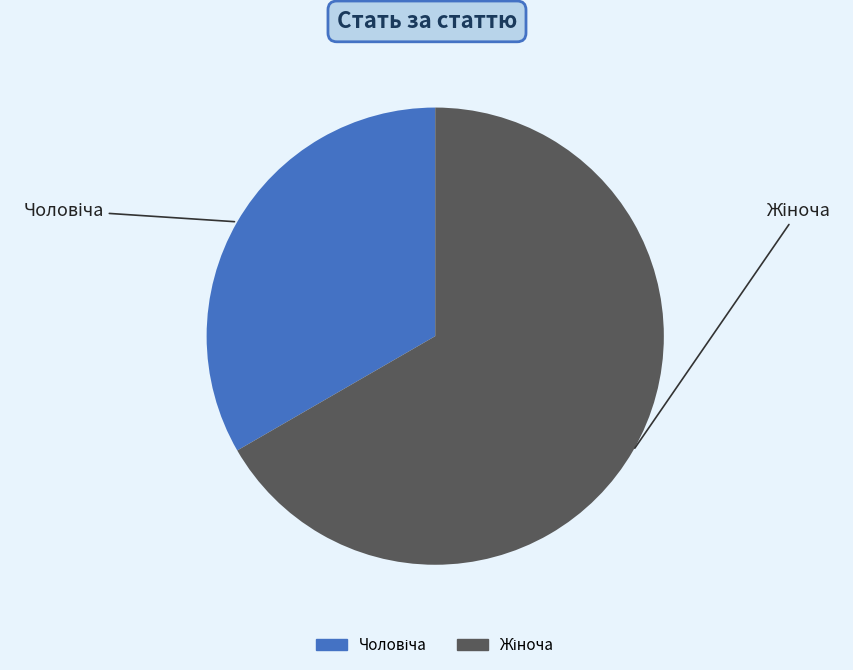

Is there any slice that represents more than half of the pie?

Yes